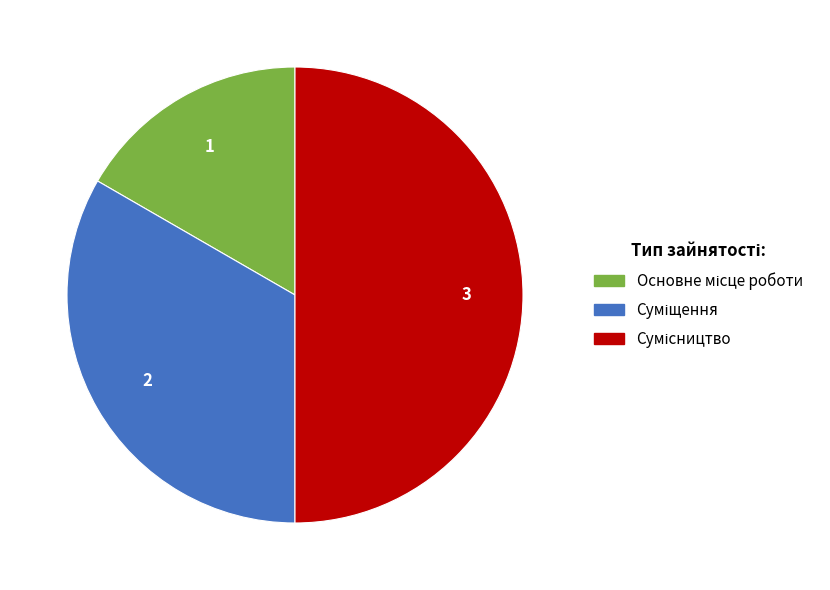

Count the number of slices in the pie.

3